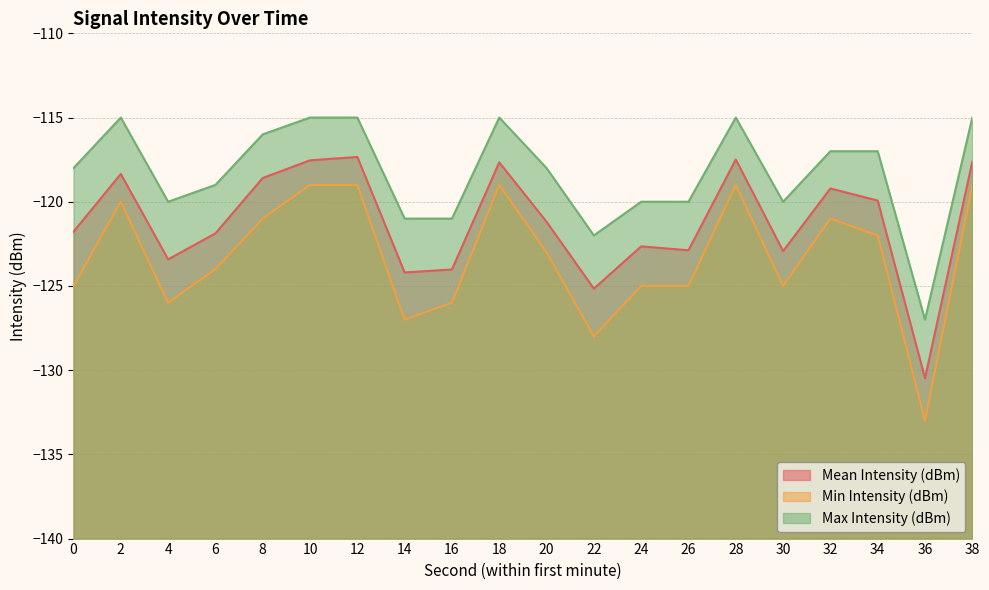

What is the smallest value displayed?

-133.0